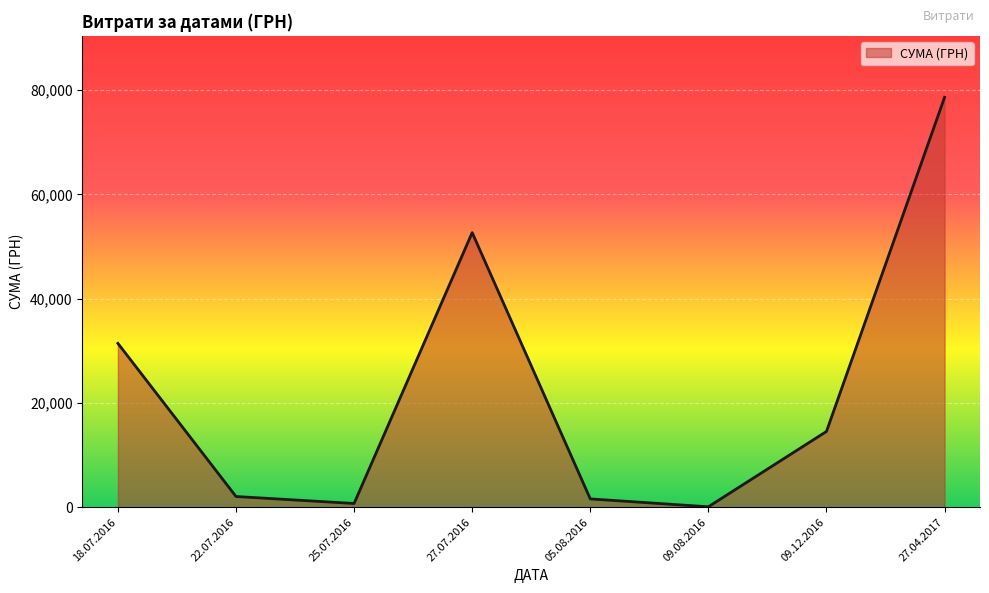

What is the ratio of the value at 18.07.2016 to the value at 09.12.2016?

2.2